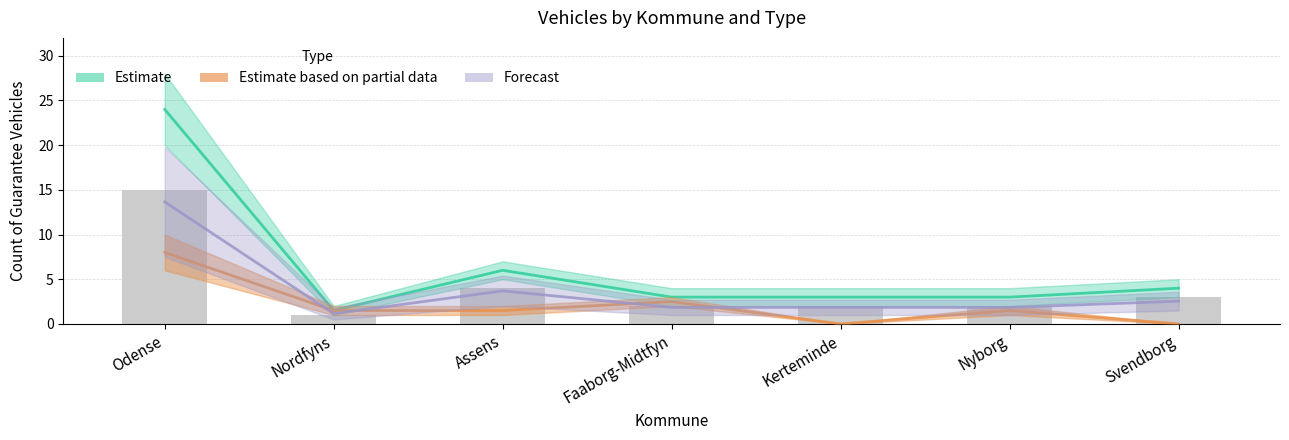

The Vogn-type 2 (upper) series shows 1.0 at Nordfyns. True or false?

False